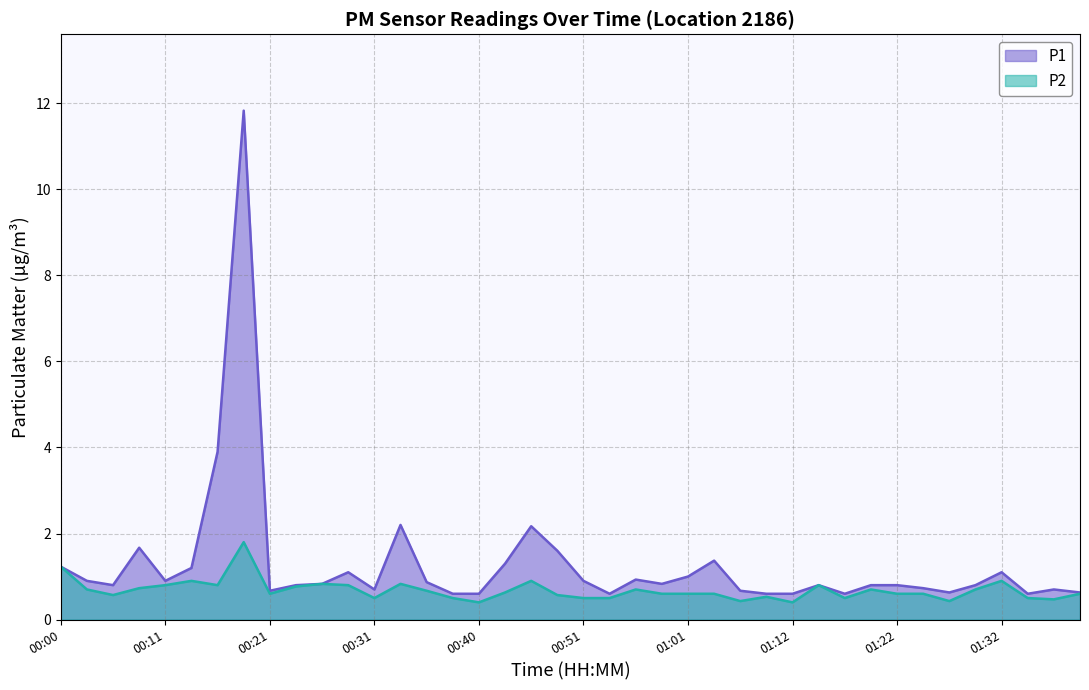

What is the sum of the P1 values at 00:48 and 00:40?

2.2